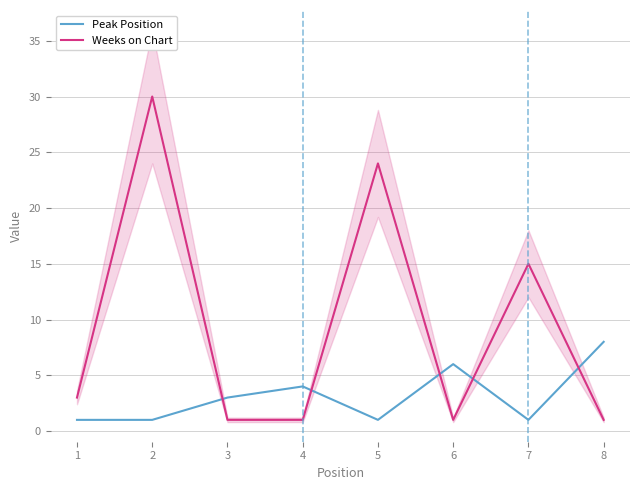

What are all the series names shown in the legend?

Peak Position, Weeks on Chart